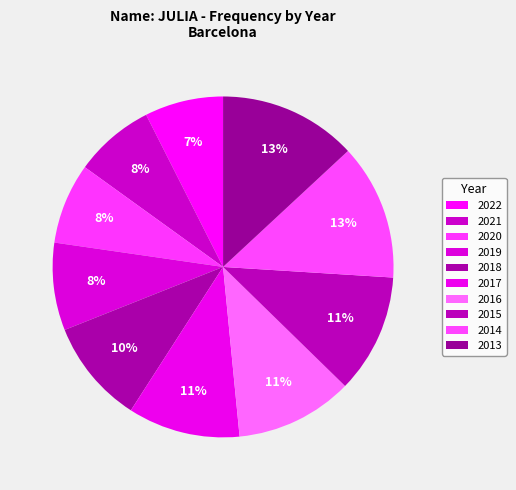

Is it true that 2017 is 2% of the pie?

False